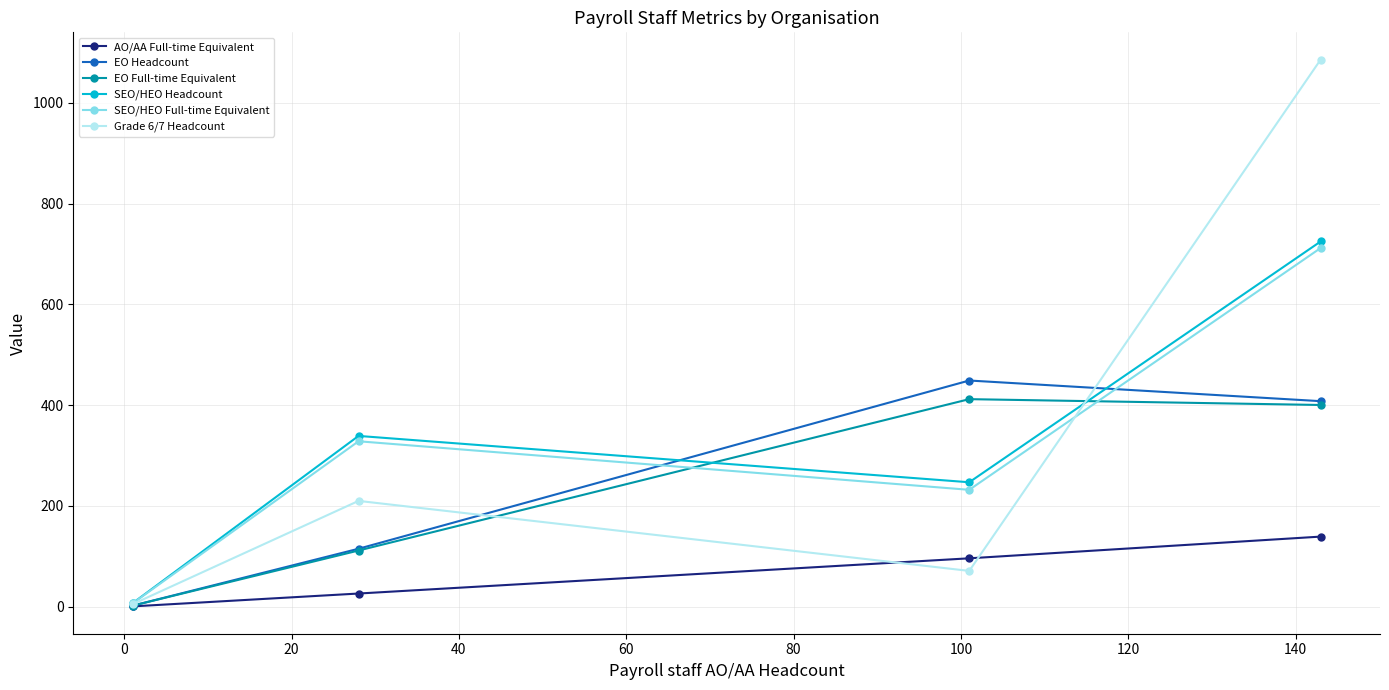

What is the maximum value shown in the chart?

1086.0